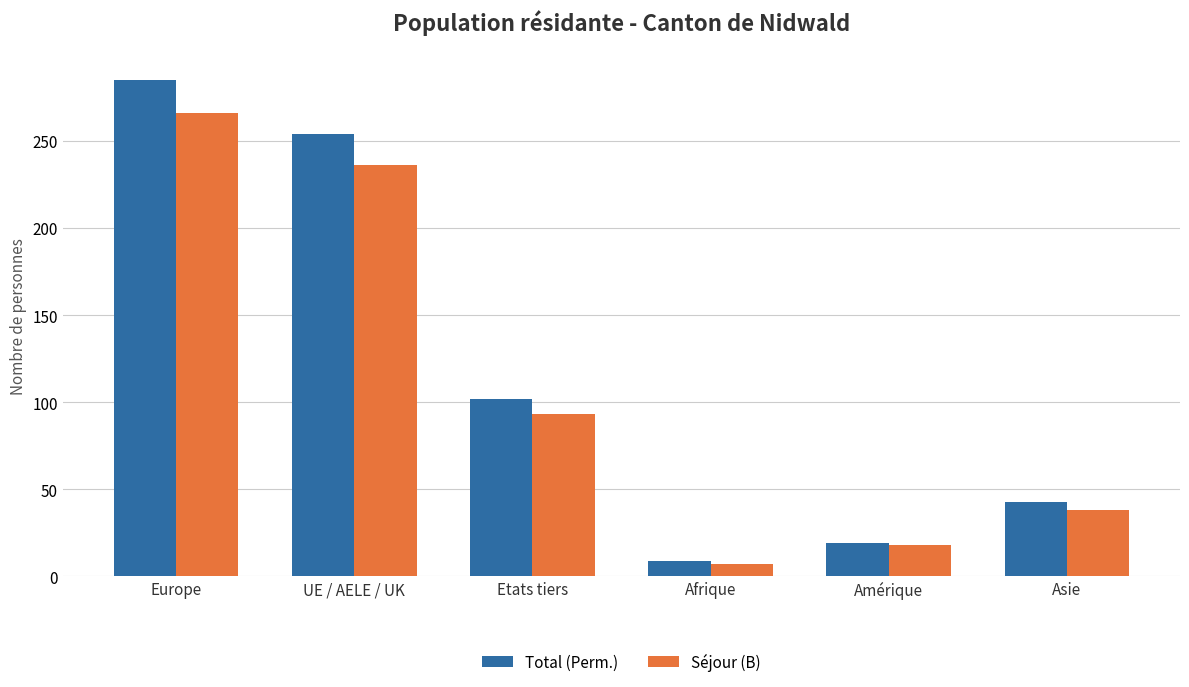

What is the sum of all Total (Perm.) values?

712